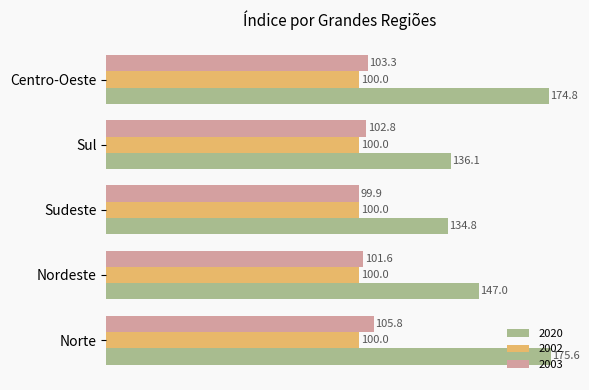

True or false: 2020 has a value of 174.8 at Centro-Oeste.

True